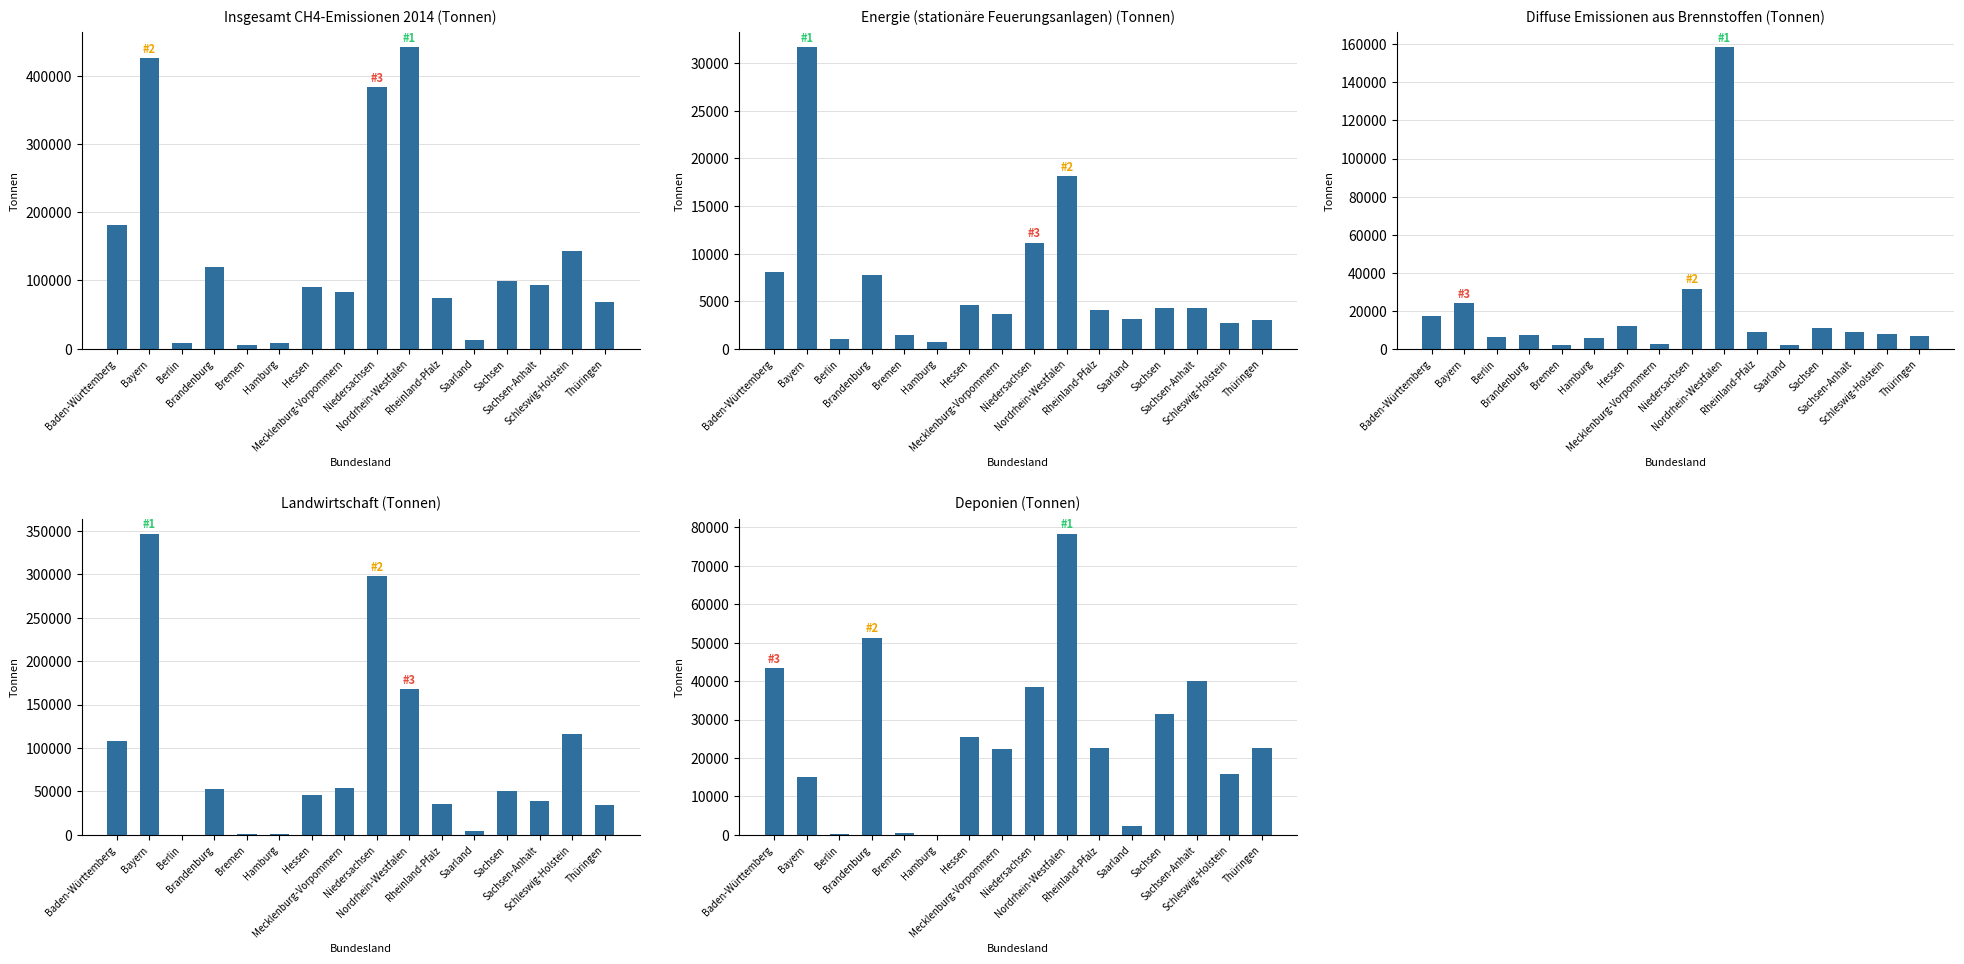

What is the highest value of the Insgesamt series?

441225